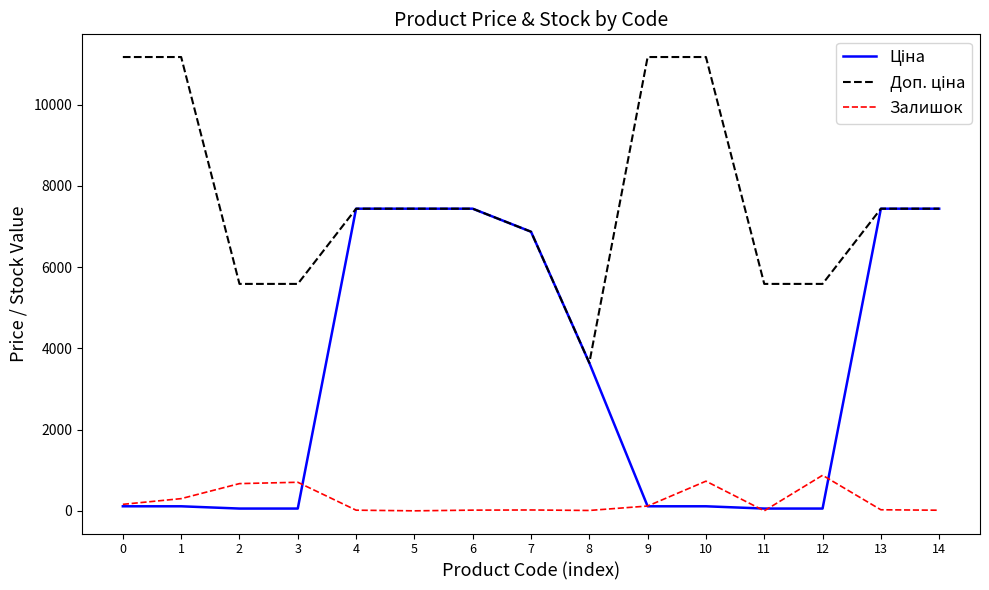

What is the spread (max minus min) of values at 0?

11057.3